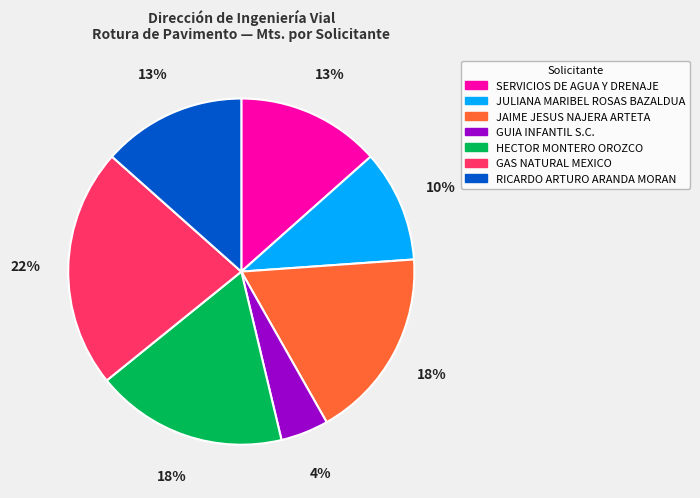

To the nearest percent, what is the average slice percentage?

14%